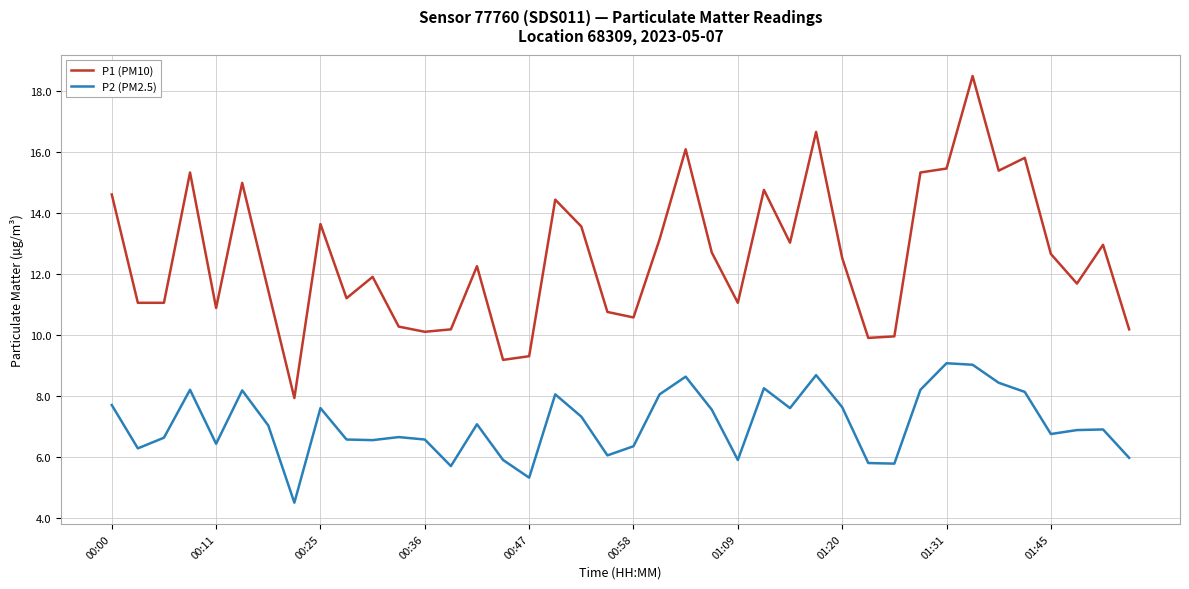

Which series has the largest total across all categories?

P1 (PM10)